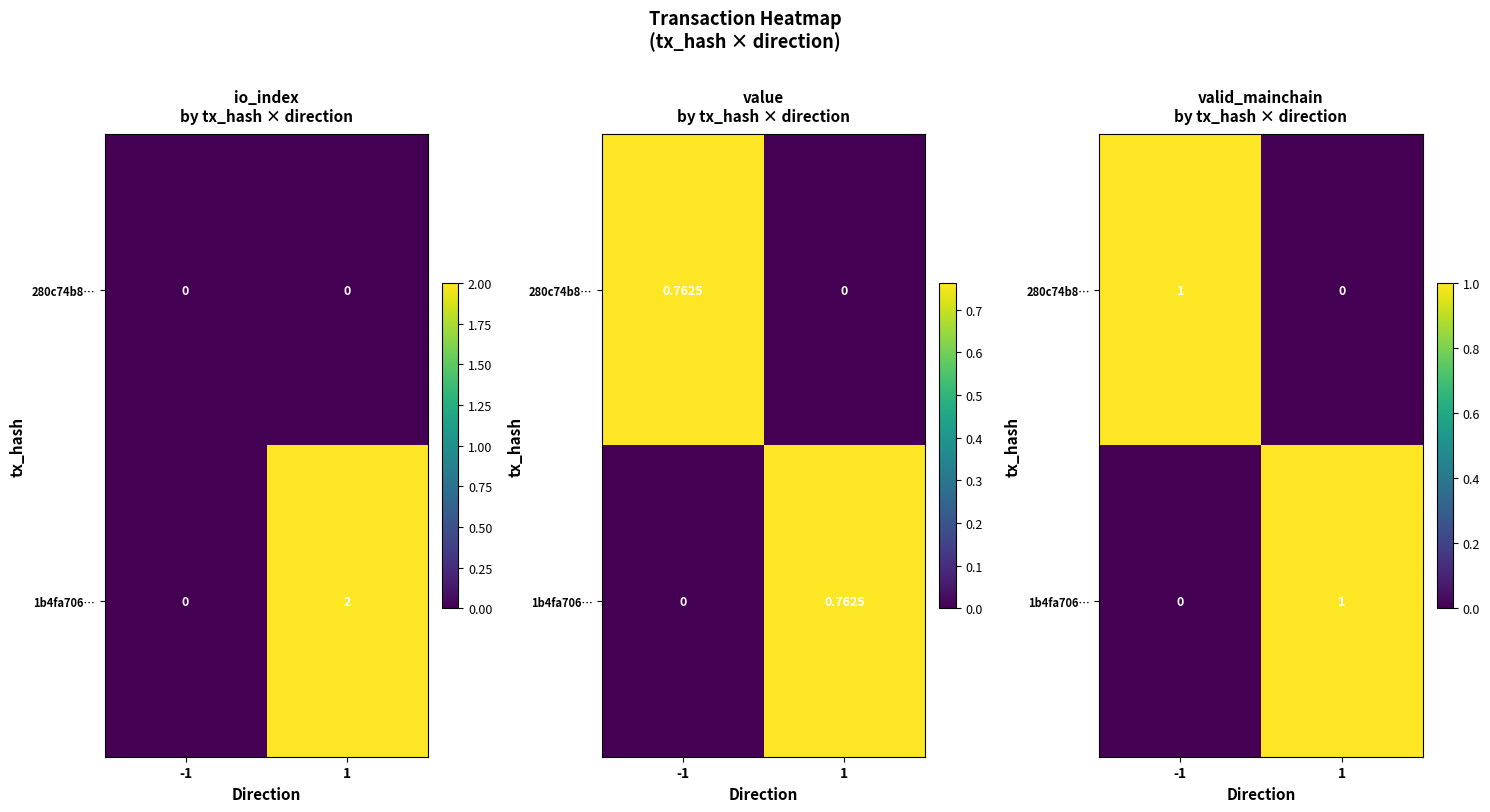

Which has a higher value, 1 or -1?

-1